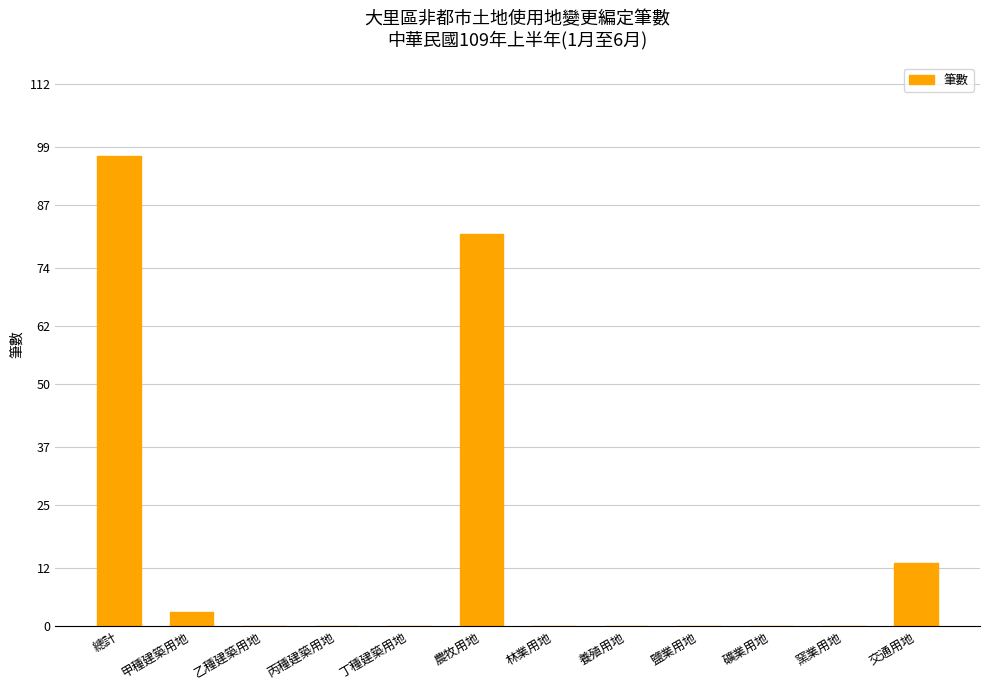

What is the sum of the values at 交通用地 and 林業用地?

13